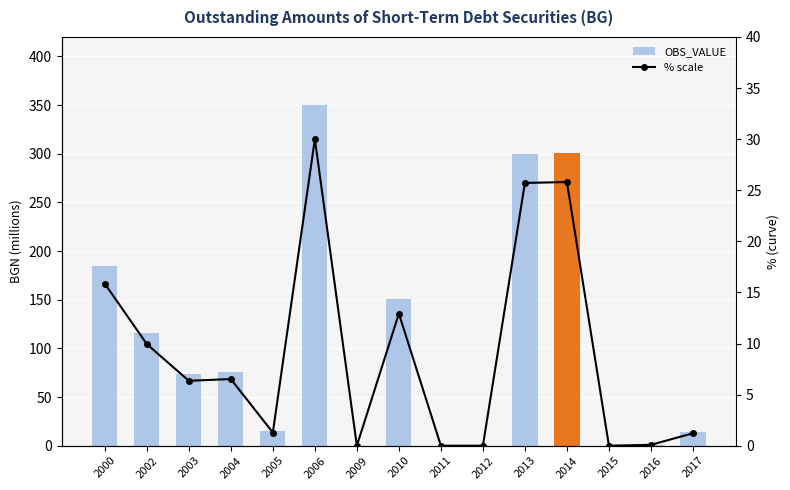

Which series changed the most between 2000 and 2005?

OBS_VALUE